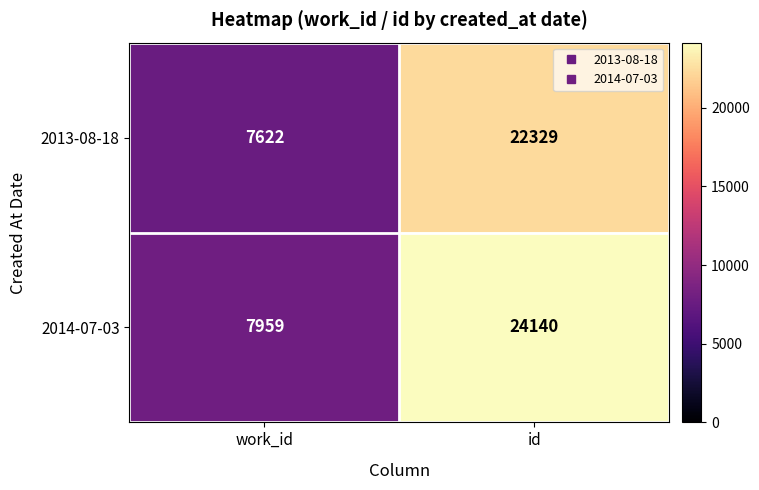

Rank the series by their maximum value, from highest to lowest.

2014-07-03, 2013-08-18